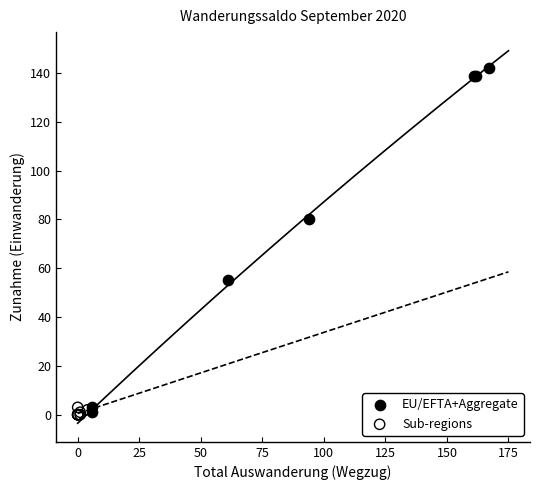

Which series reaches the maximum Y coordinate?

EU/EFTA+Aggregate